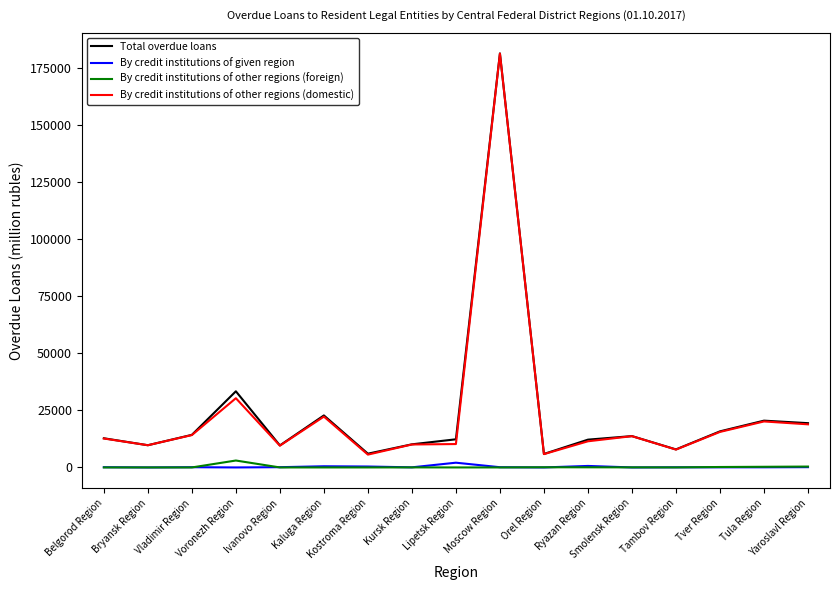

What is the lowest value of the By credit institutions of other regions (domestic) series?

5617